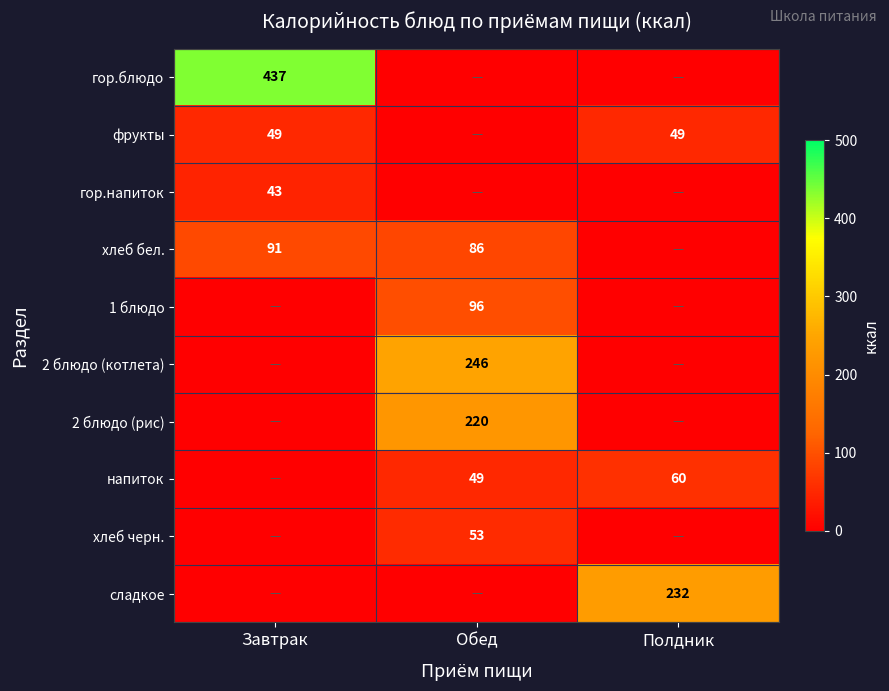

The фрукты series shows 26 at Полдник. True or false?

False